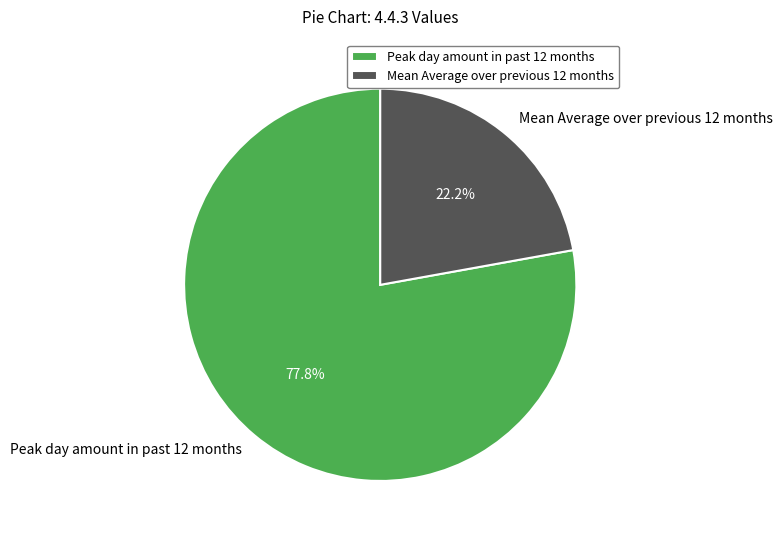

To the nearest percent, what portion does Peak day amount in past 12 months represent?

78%